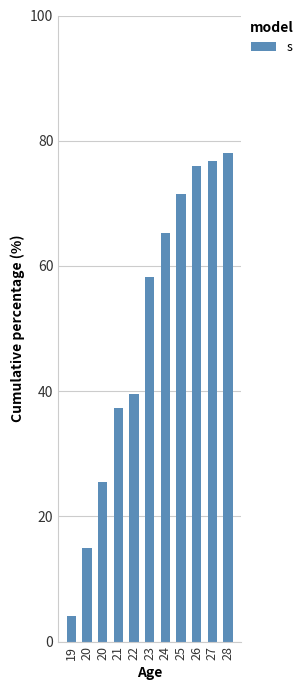

How many bars are there in total?

11